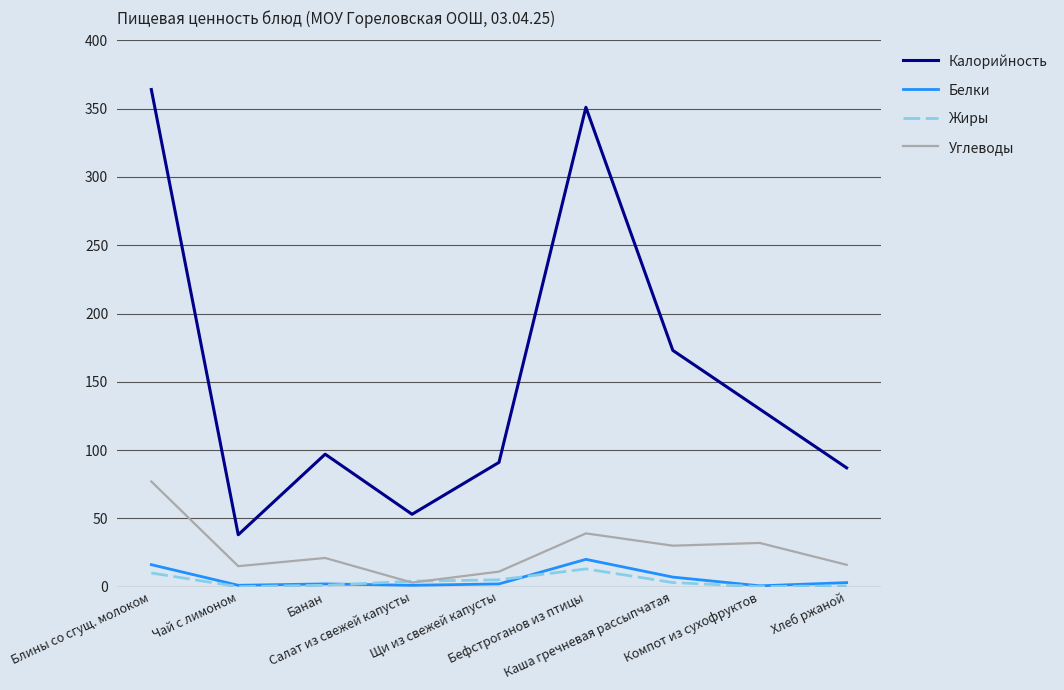

True or false: Калорийность and Углеводы cross at least once.

False